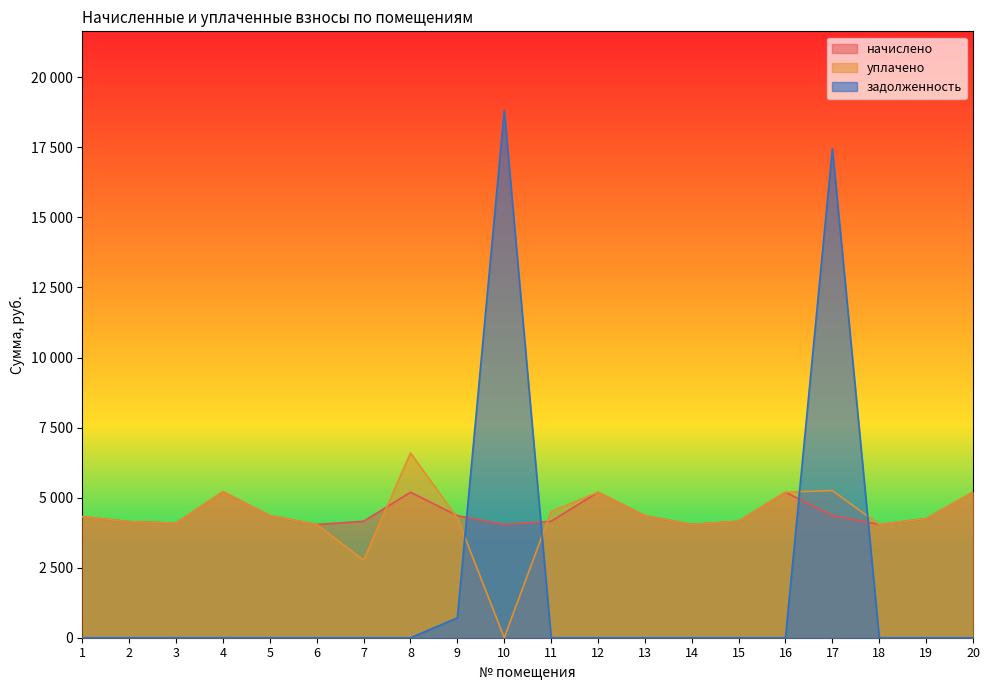

How many data points does each series have?

20